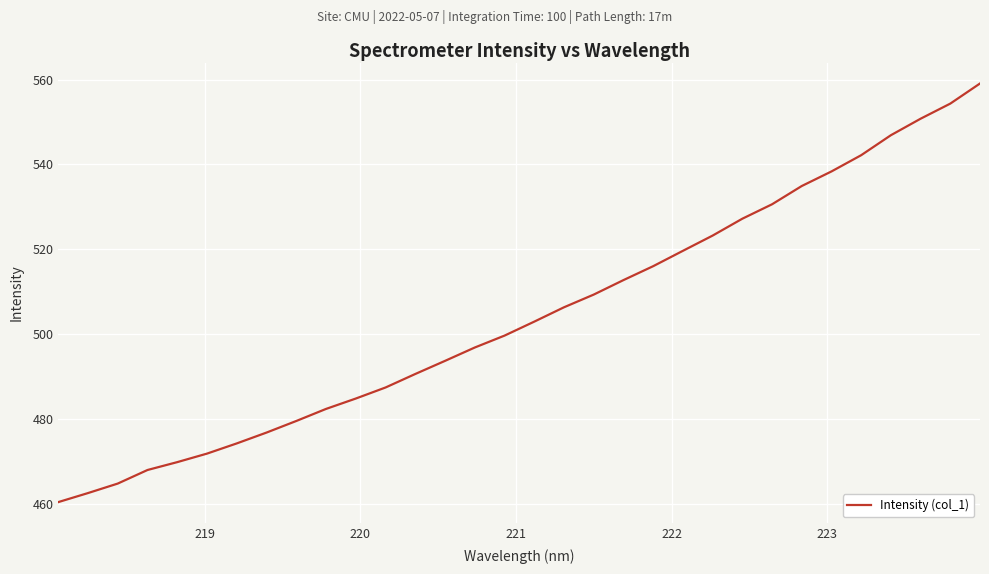

What is the maximum value shown in the chart?

559.1